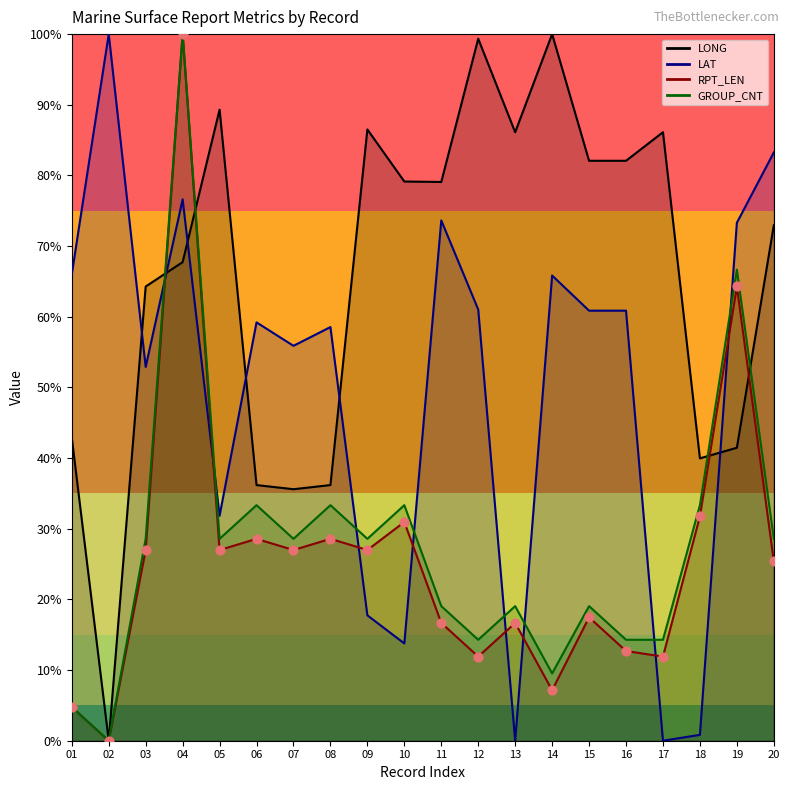

Is the value of LONG at 15 greater than the value of LAT at 18?

Yes